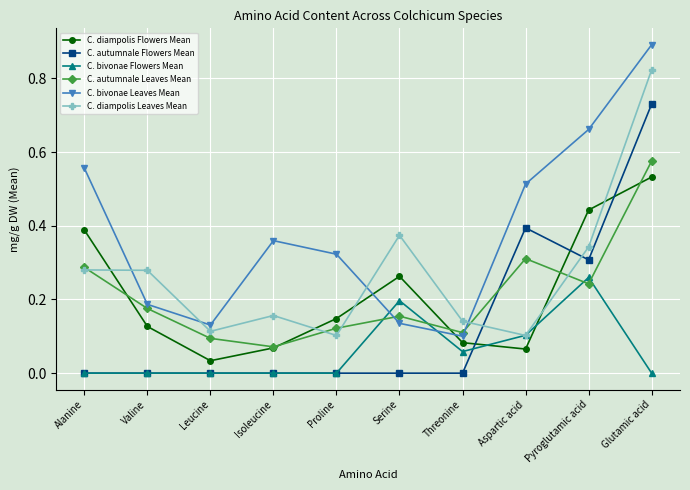

At which label is C. bivonae Leaves Mean closest to 0?

Threonine